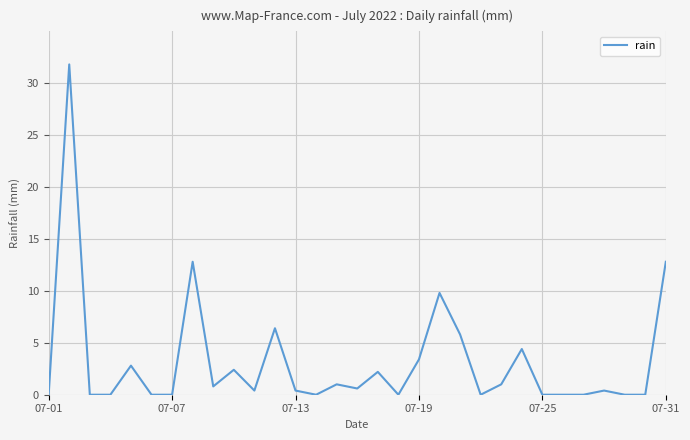

What is the greatest value displayed?

31.8